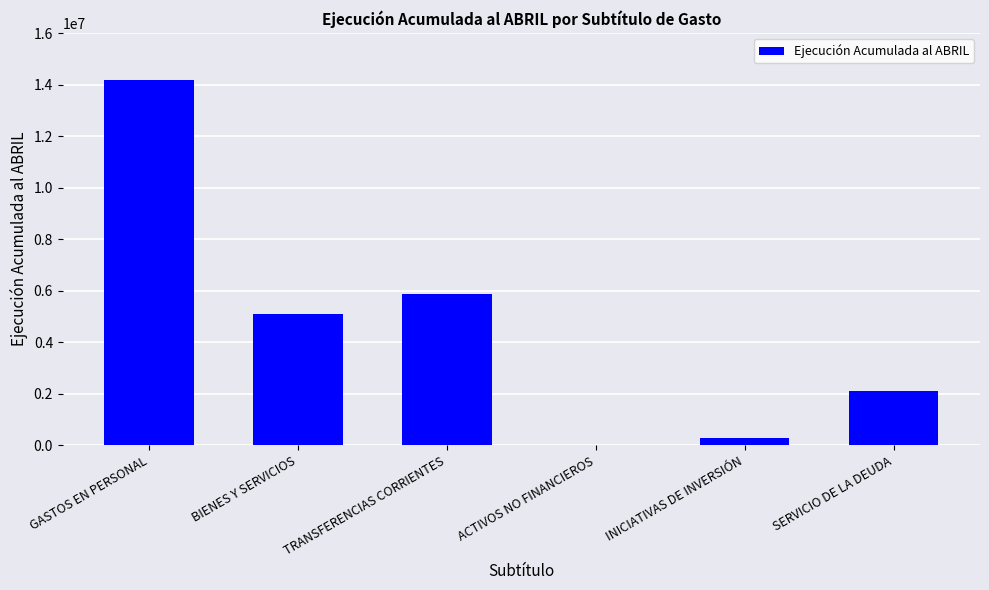

What is the ratio of the value at GASTOS EN PERSONAL to the value at SERVICIO DE LA DEUDA?

6.7